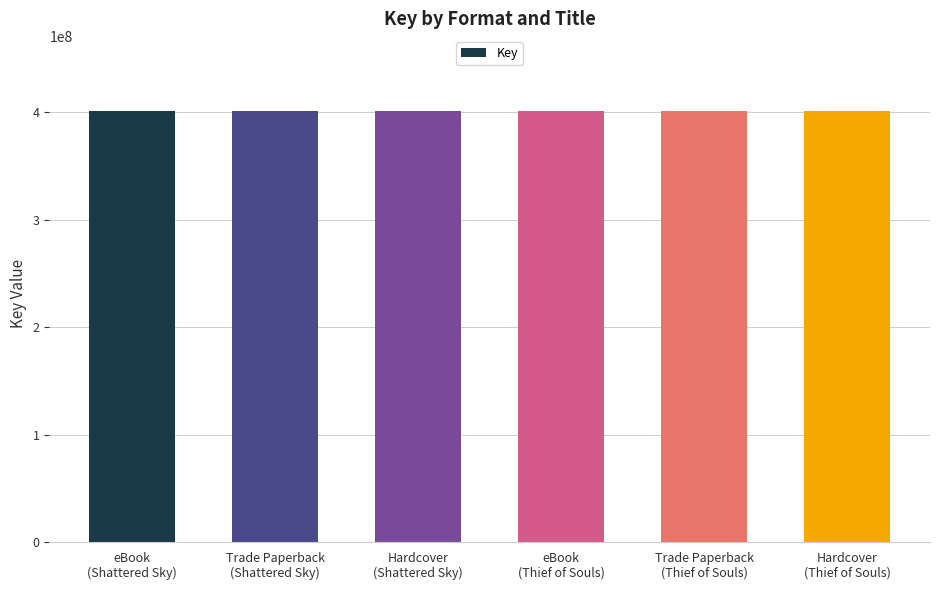

Which has a higher value, eBook or Hardcover?

eBook